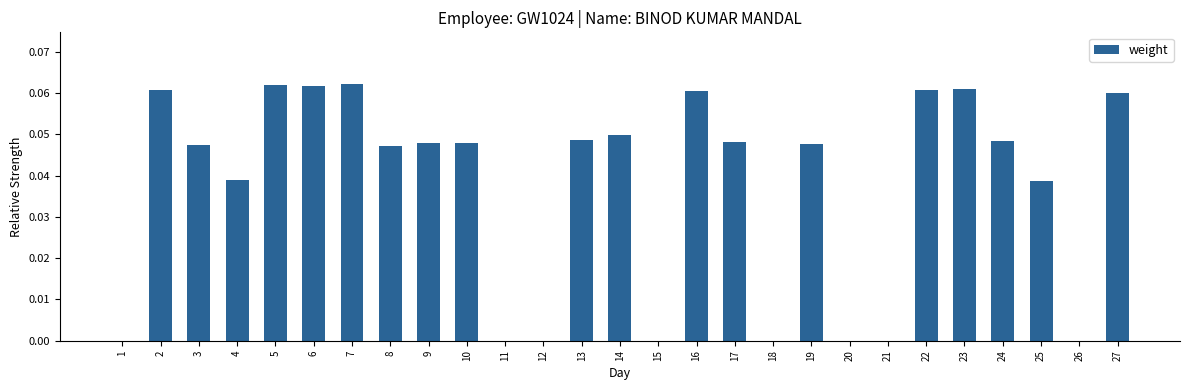

What is the sum of all values?

1.0